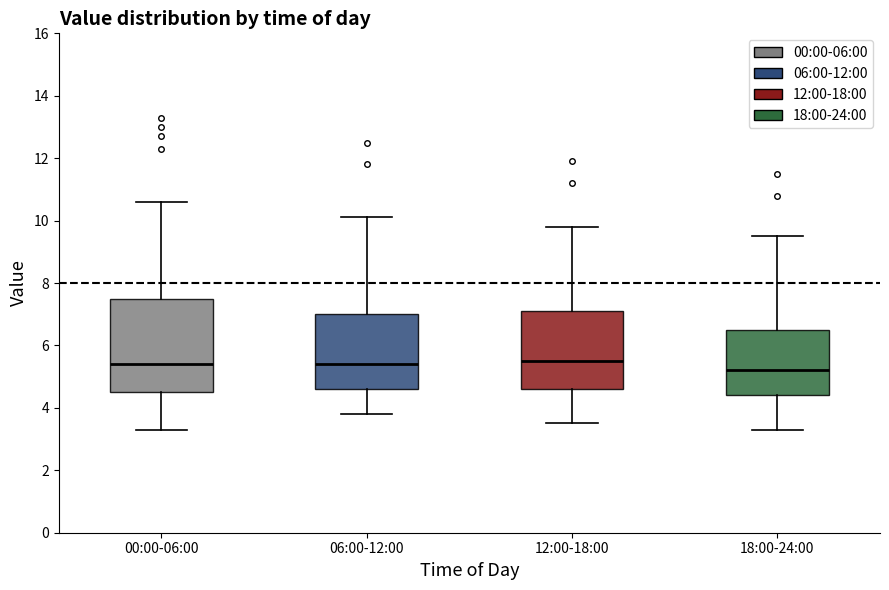

Reading left to right, read every box against the y-axis: the position of its median line, the range the box covers, and the ends of its whiskers. The values are not printed on the chart, so give them approximately, as read against the axis.

00:00-06:00: median 5.4, box 4.6 to 7.6, whiskers 3.4 to 10.6
06:00-12:00: median 5.4, box 4.6 to 7.0, whiskers 3.8 to 10.2
12:00-18:00: median 5.6, box 4.6 to 7.2, whiskers 3.6 to 9.8
18:00-24:00: median 5.2, box 4.4 to 6.6, whiskers 3.4 to 9.6